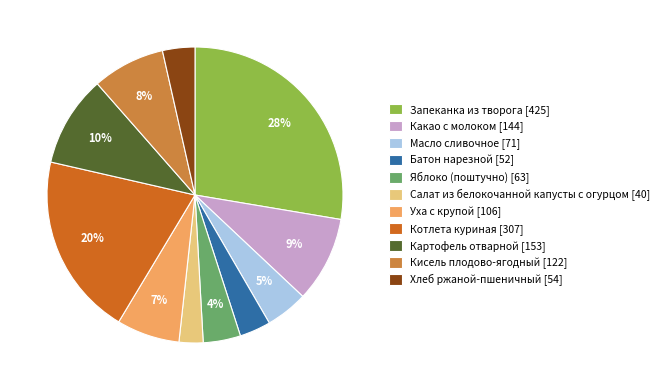

Which slice is the largest?

Запеканка из творога